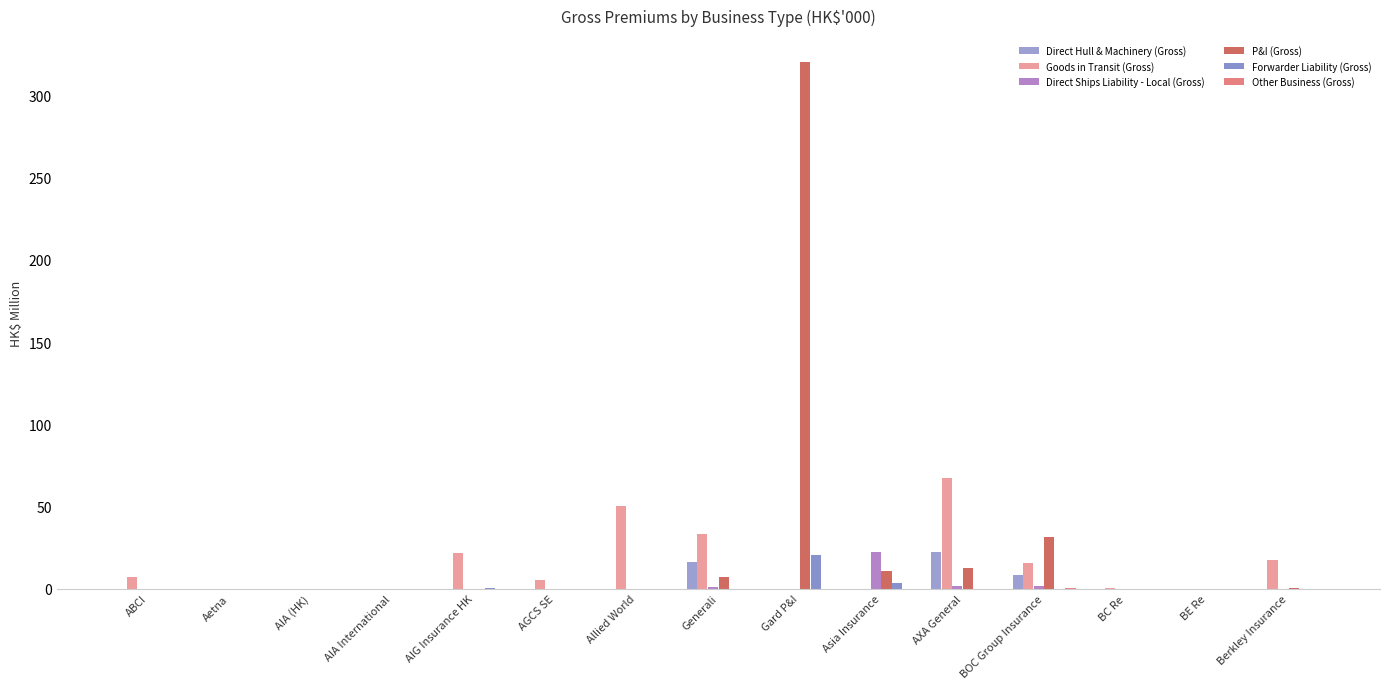

The Goods in Transit (Gross) series shows 9.3 at BOC Group Insurance. True or false?

False